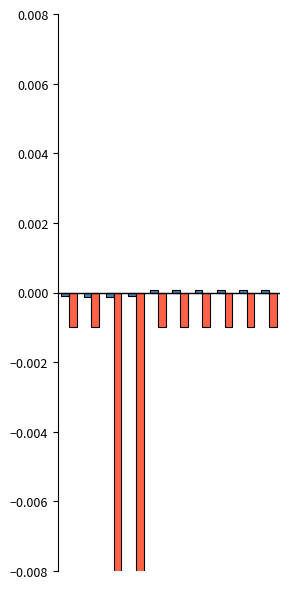

How many data points in Issue# are above 0?

6